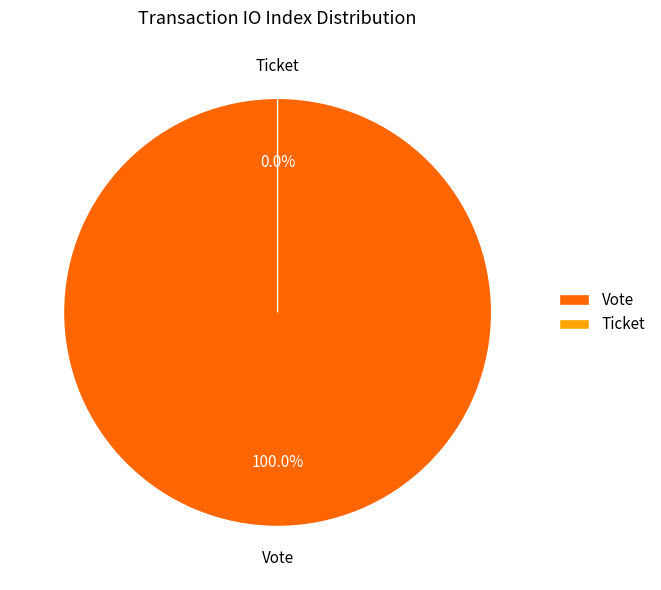

Which category accounts for the majority?

Vote